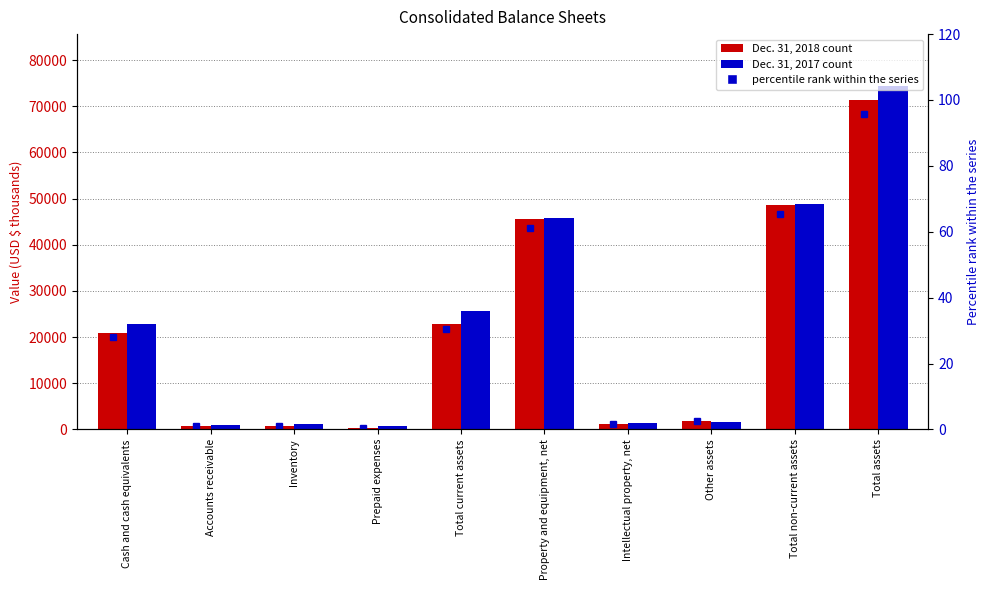

Does the chart contain stacked bars?

No